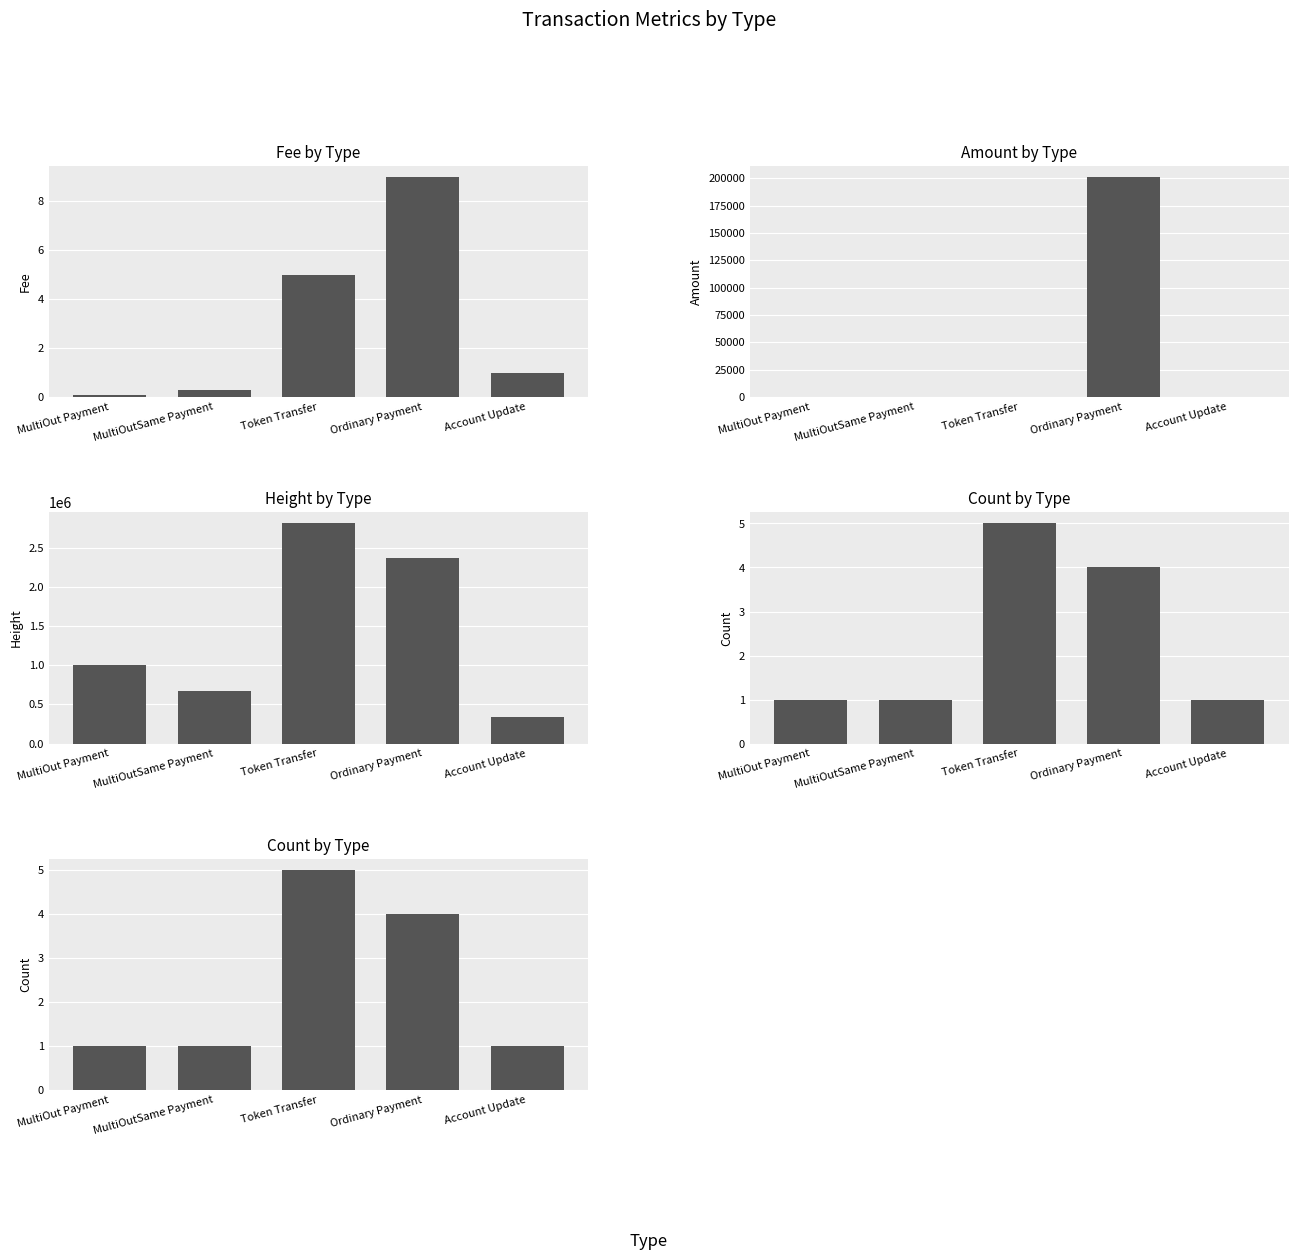

What is the greatest value displayed?

2811182.0